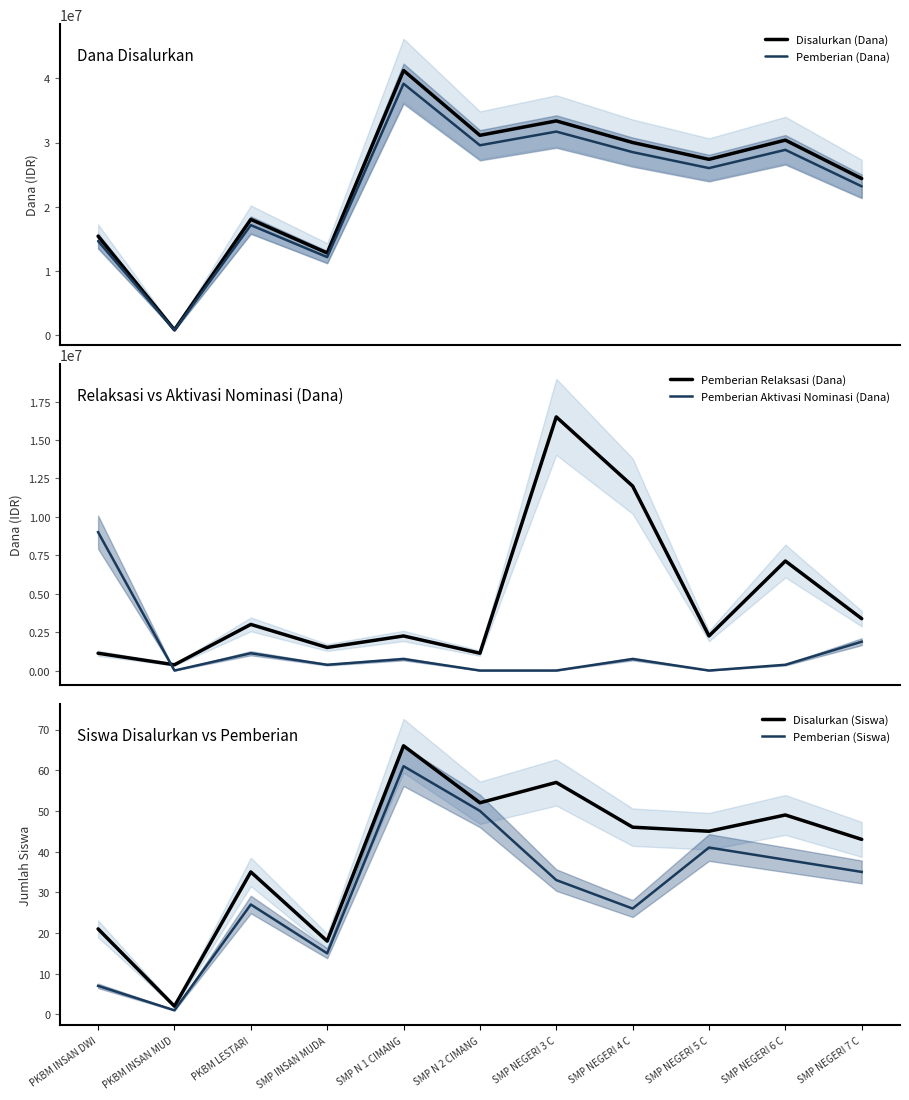

What is the sum of all Pemberian (Siswa) values?

334